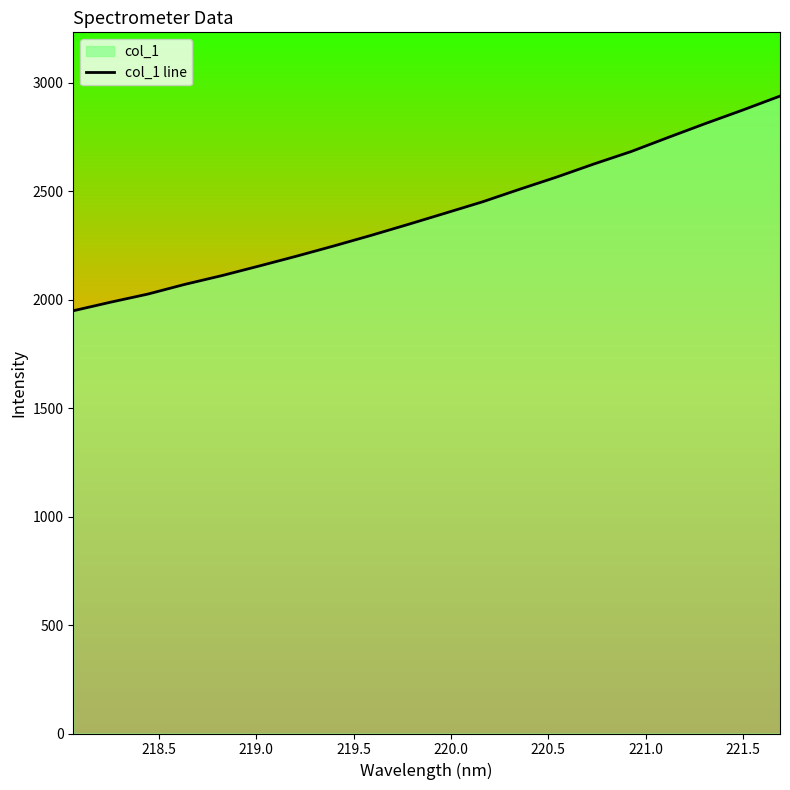

What is the sum of all values?

48015.9